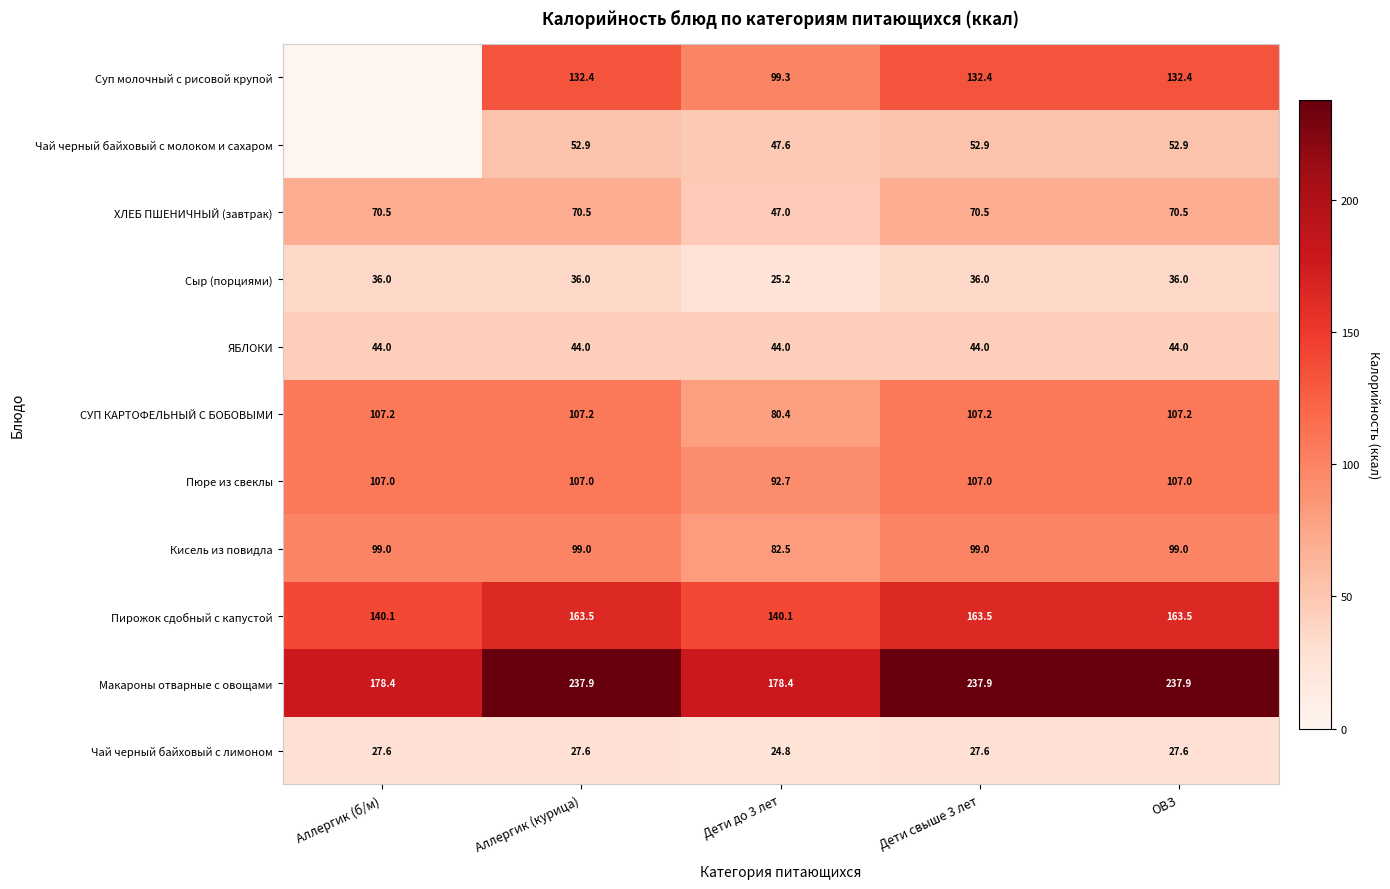

At Аллергик (курица), list the series in order from smallest to largest.

Чай черный байховый с лимоном, Сыр (порциями), ЯБЛОКИ, Чай черный байховый с молоком и сахаром, ХЛЕБ ПШЕНИЧНЫЙ (завтрак), Кисель из повидла, Пюре из свеклы, СУП КАРТОФЕЛЬНЫЙ С БОБОВЫМИ, Суп молочный с рисовой крупой, Пирожок сдобный с капустой, Макароны отварные с овощами